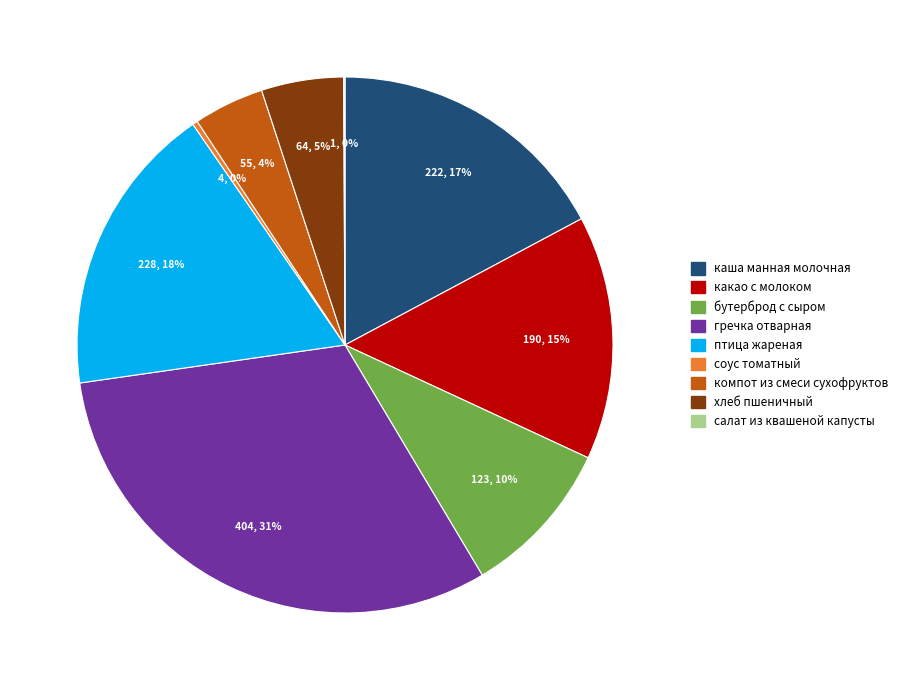

Is the sum of компот из смеси сухофруктов and птица жареная greater than half?

No